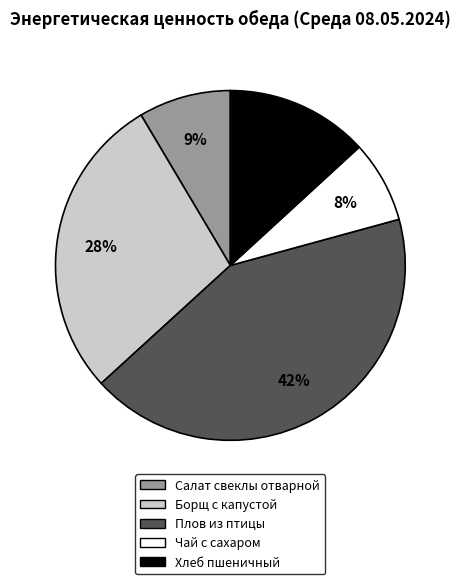

What percentage is the Салат свеклы отварной slice, to the nearest percent?

9%